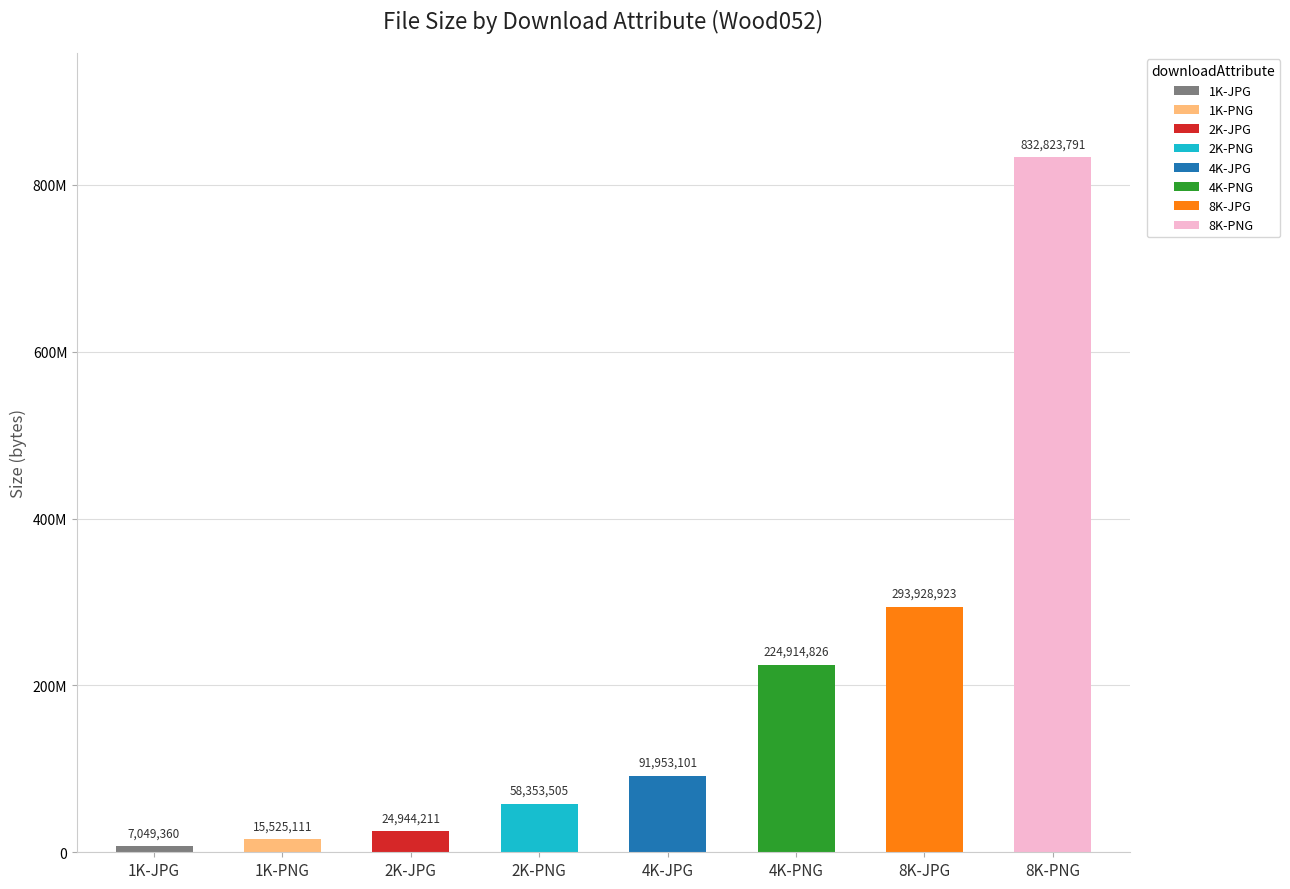

How many bars are there in total?

8